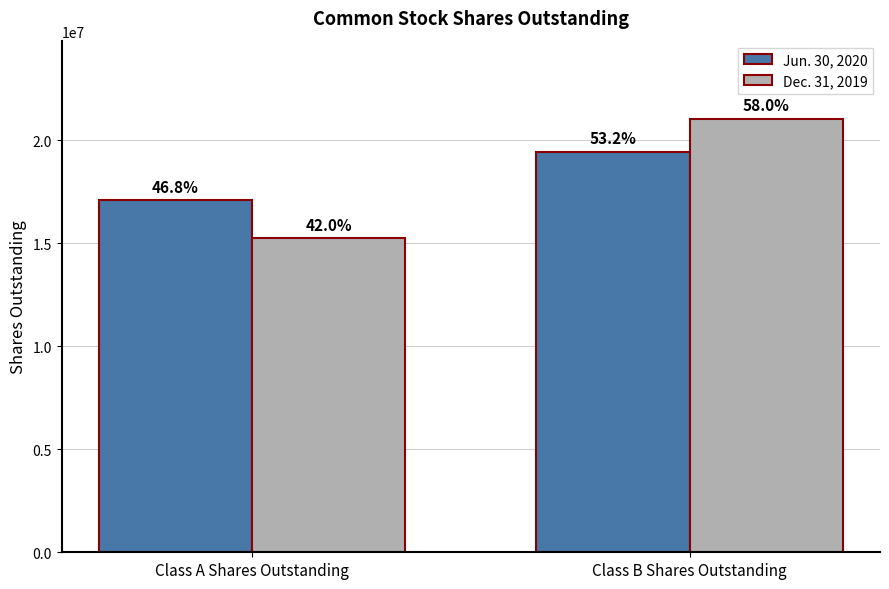

At how many categories does at least one series exceed 18147634?

1